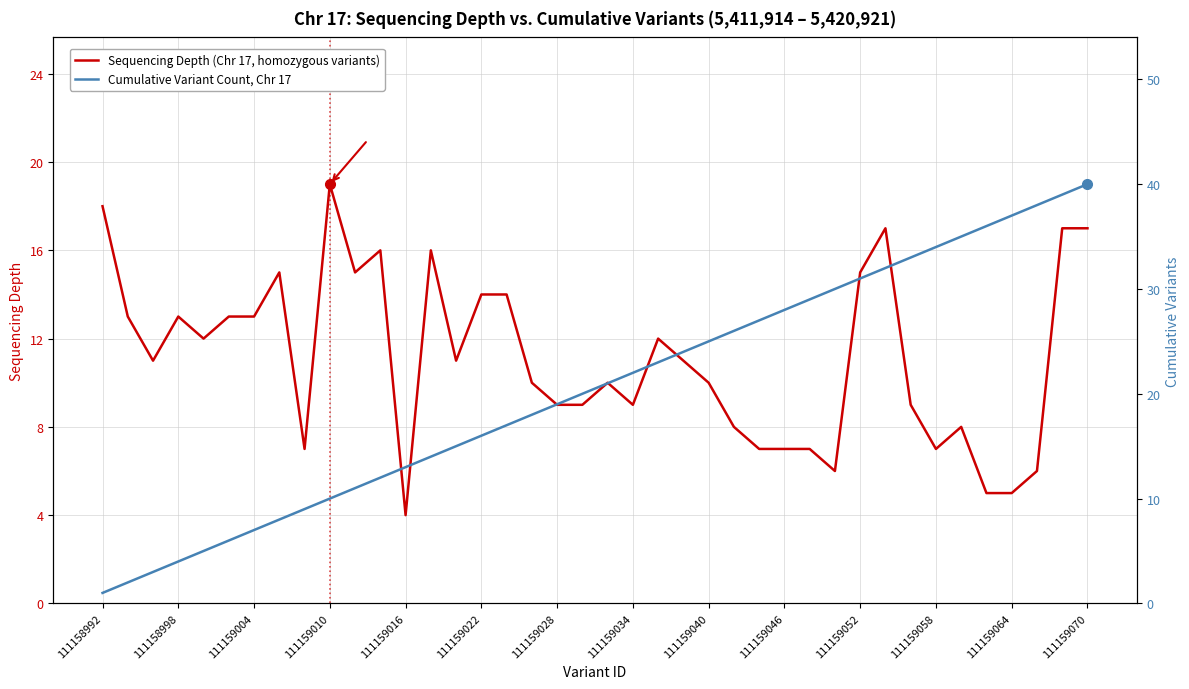

Which series changed the most between 111159040 and 37?

Cumulative Variant Count, Chr 17